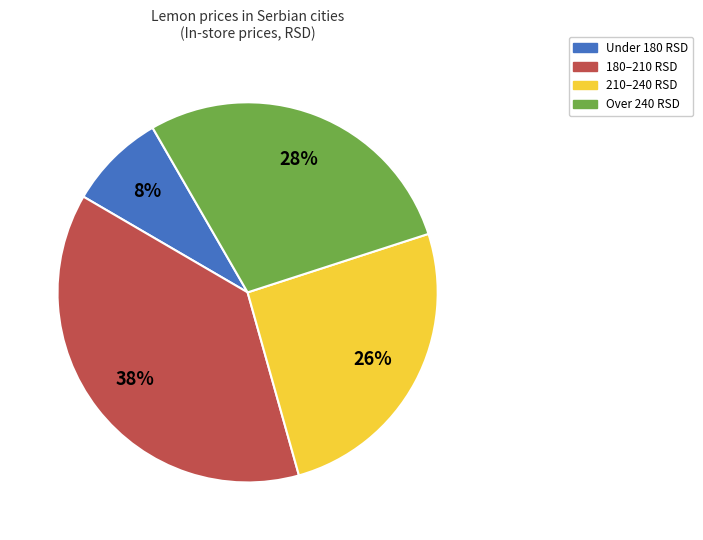

Is there a majority slice in this chart?

No